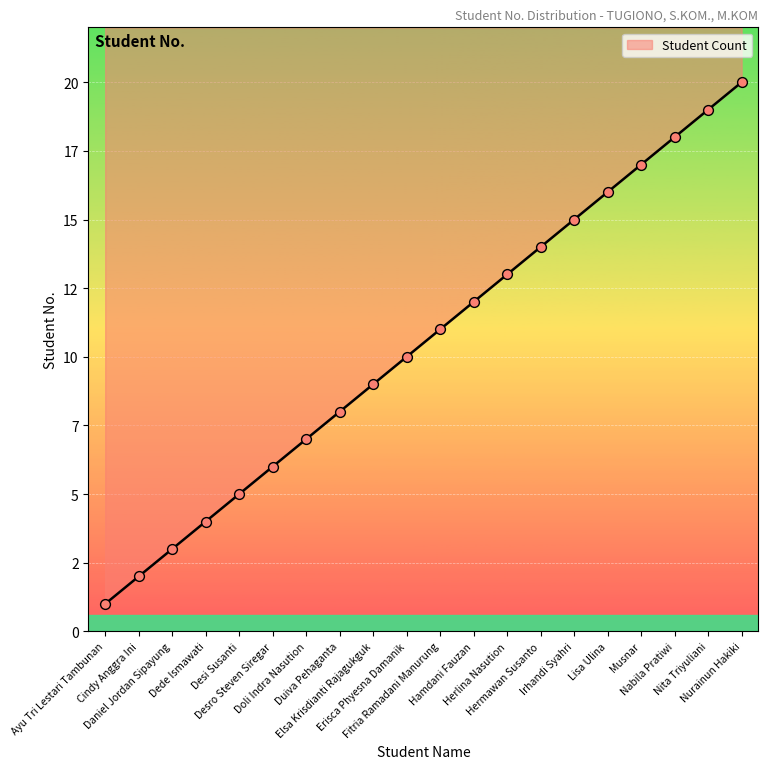

What is the ratio of the value at Hermawan Susanto to the value at Hamdani Fauzan?

1.2